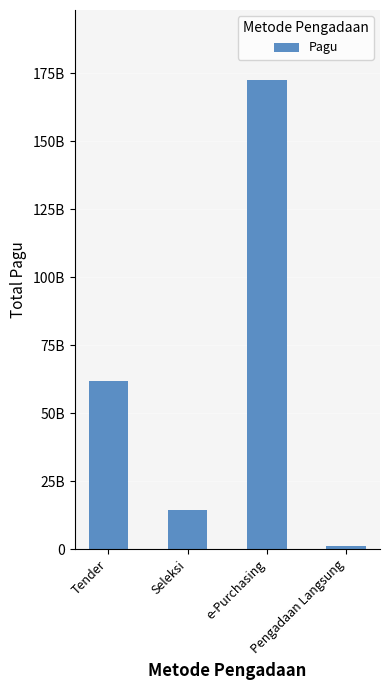

Reading left to right, extract all data points from this chart.

Tender=61998856200	Seleksi=14494627900	e-Purchasing=172330850000	Pengadaan Langsung=1102218000